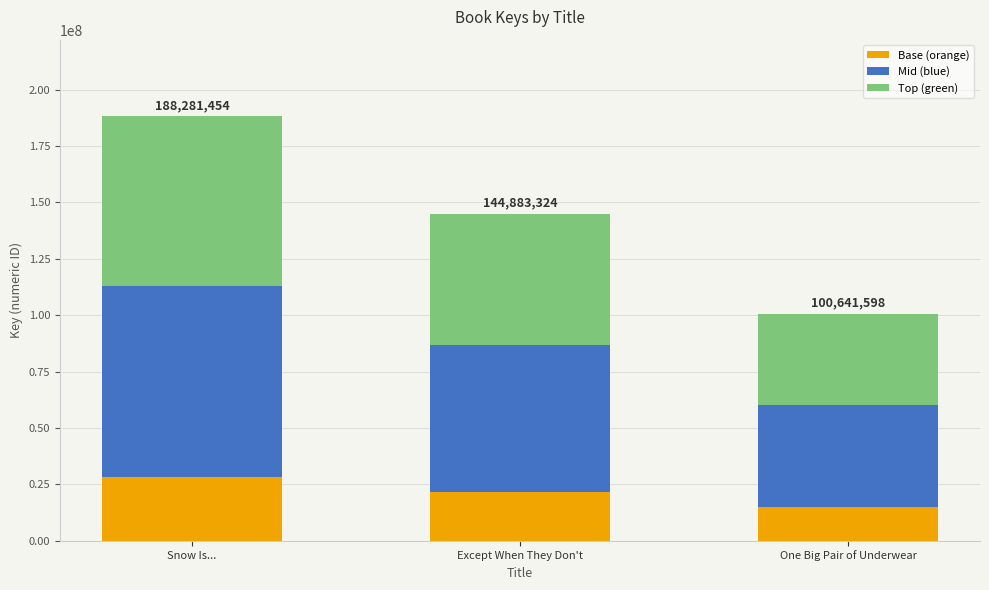

What is the total value across all series at Except When They Don't?

144883324.0